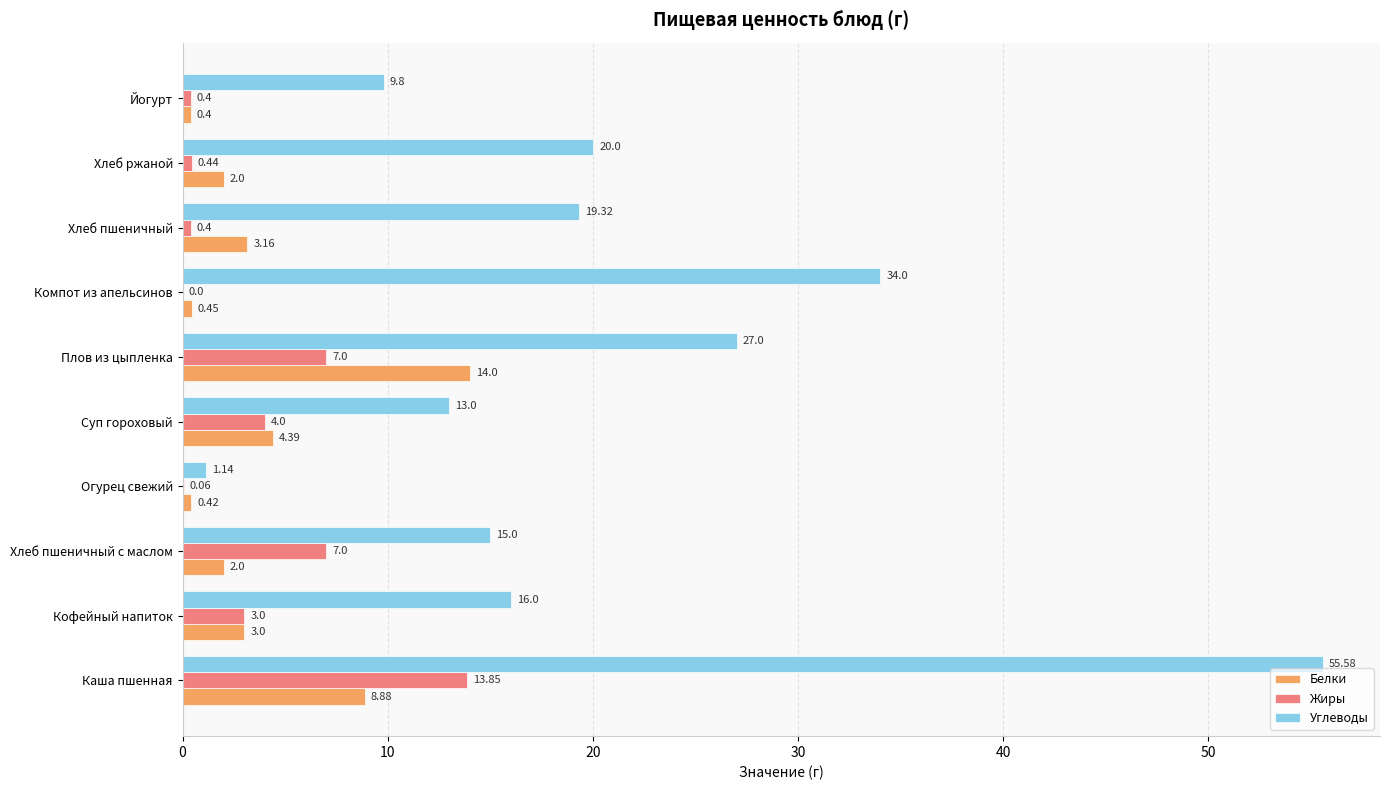

At which category is the sum across all series the highest?

Каша пшенная